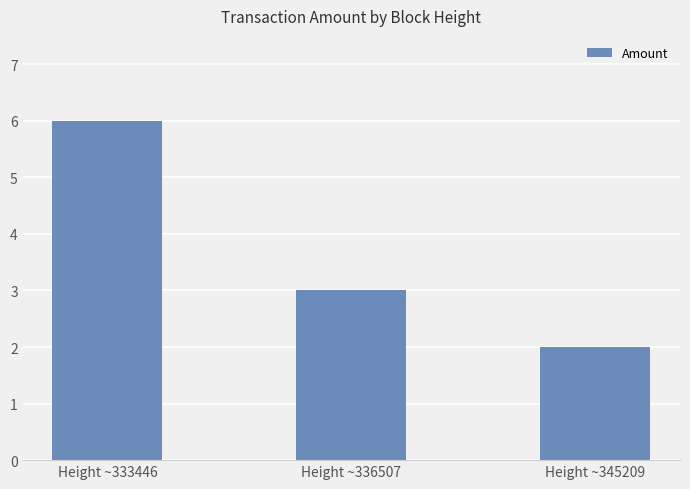

Which label corresponds to the largest value in the chart?

Height ~333446